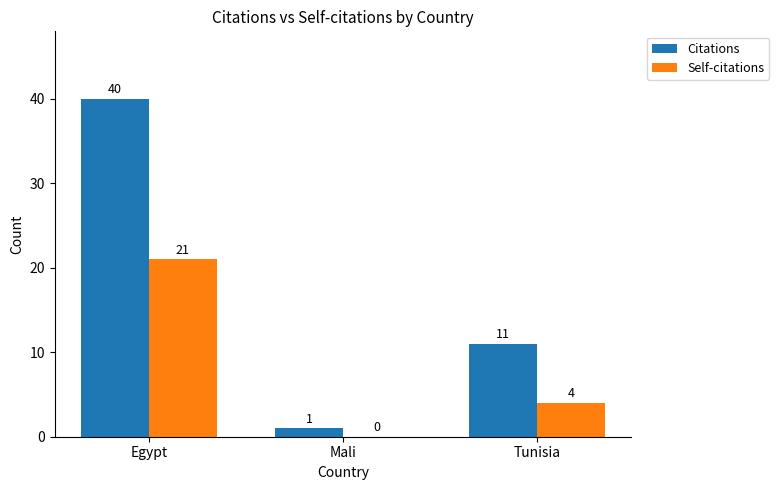

At which category does the chart reach its peak across all series?

Egypt